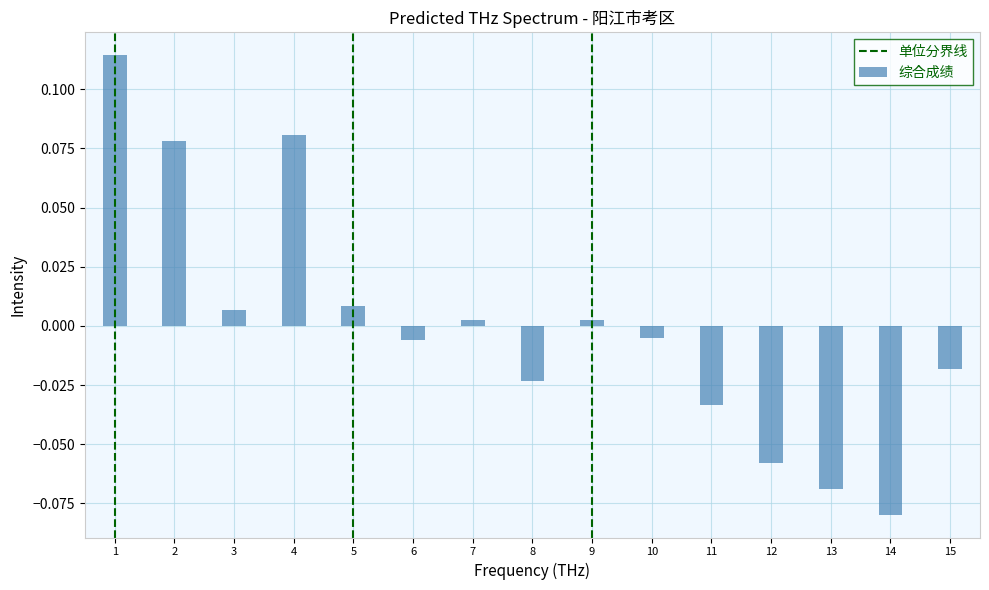

Which has a higher value, 13 or 14?

13